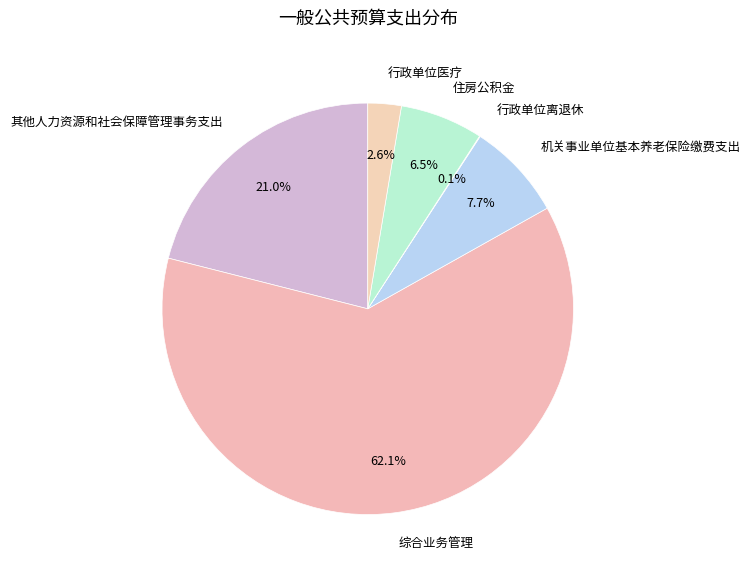

Which category has the biggest portion of the pie?

综合业务管理